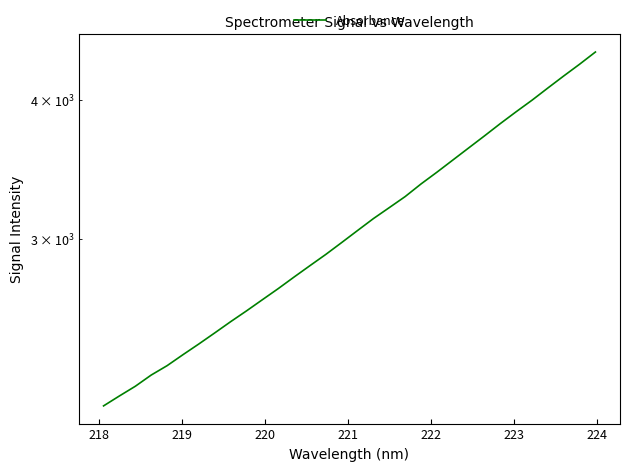

Is this an area chart (filled region under the line)?

No